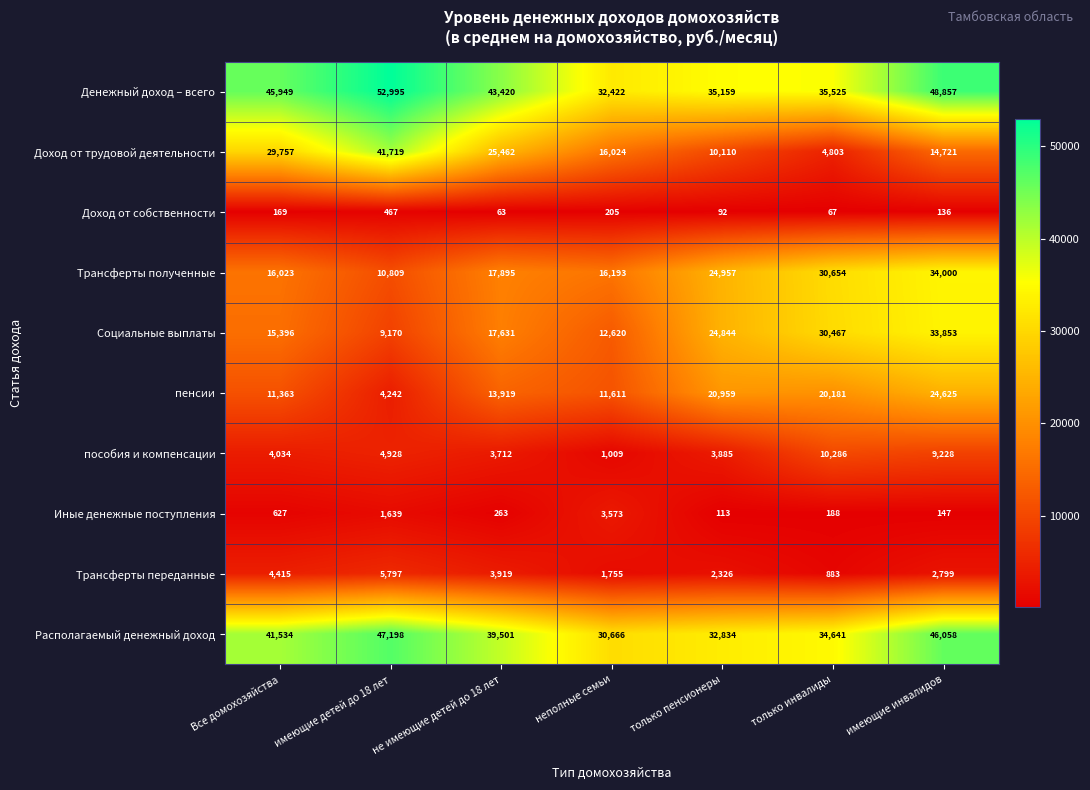

How many series are shown in this chart?

10